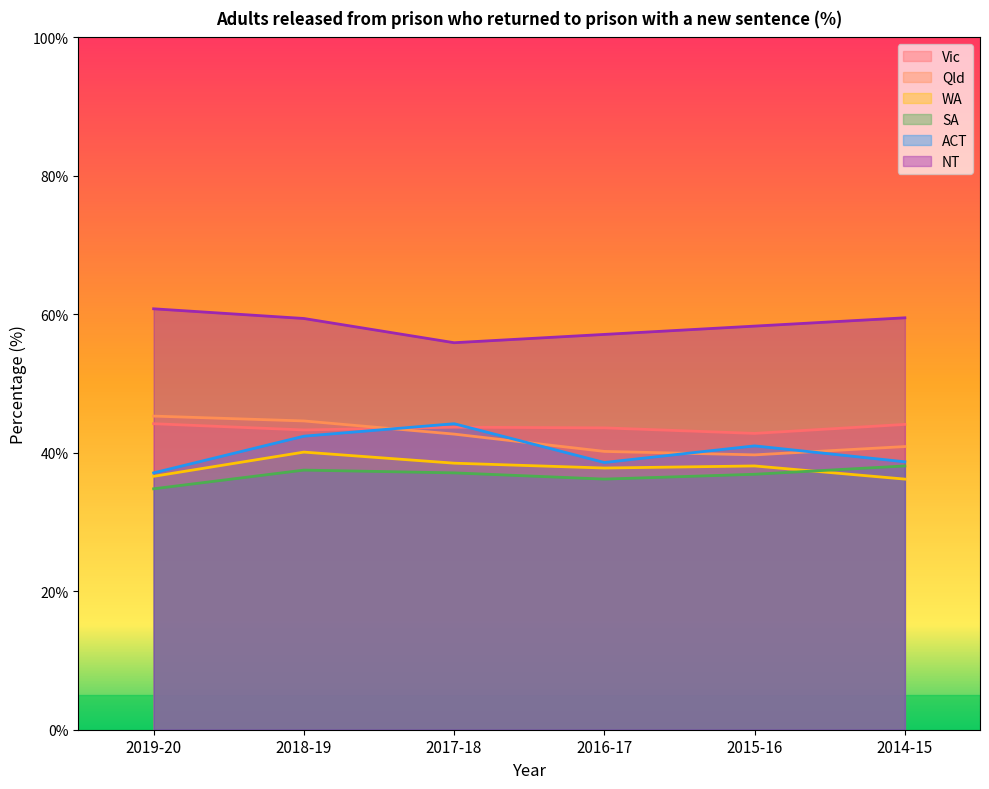

At which label is SA closest to 36?

2016-17